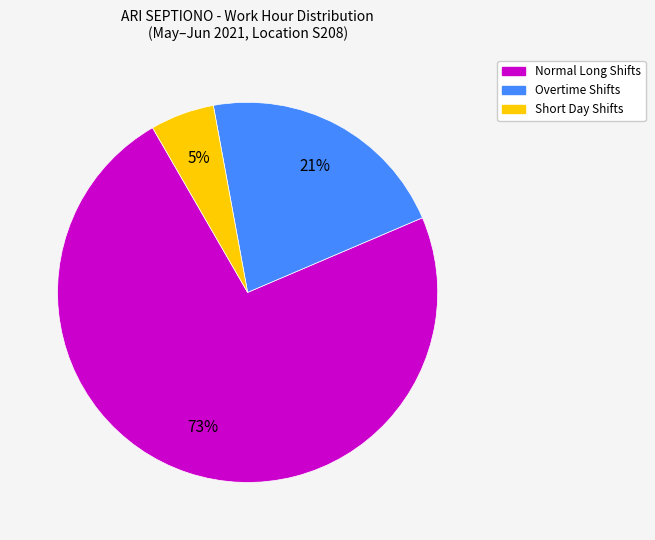

Is there a majority slice in this chart?

Yes